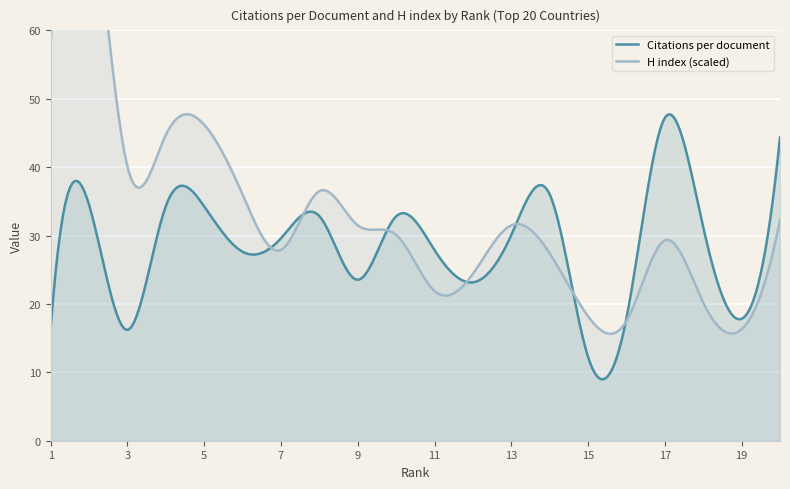

What is the lowest value of the Citations per document series?

9.0